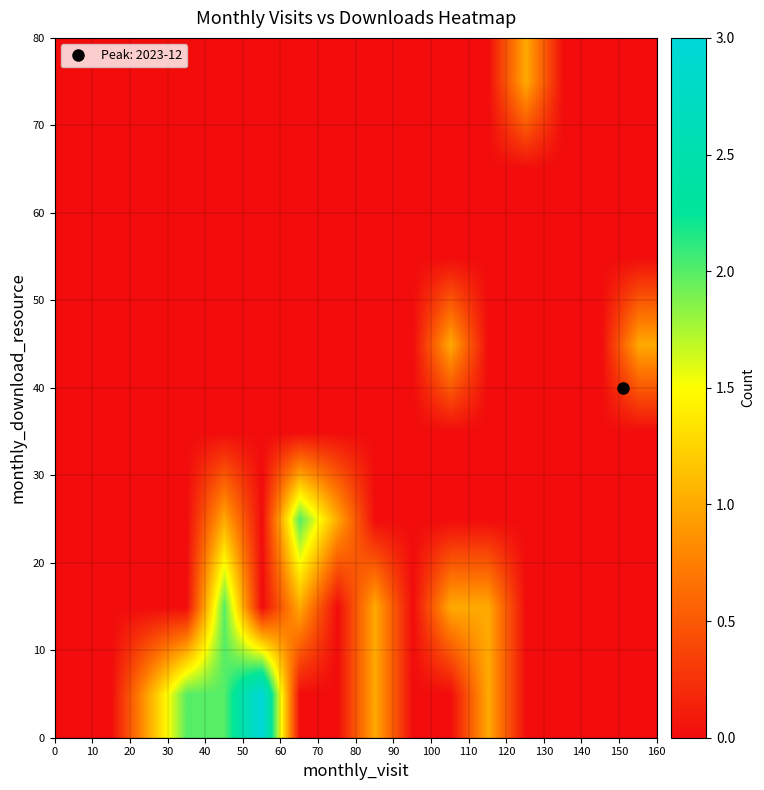

What is the greatest value displayed?

3